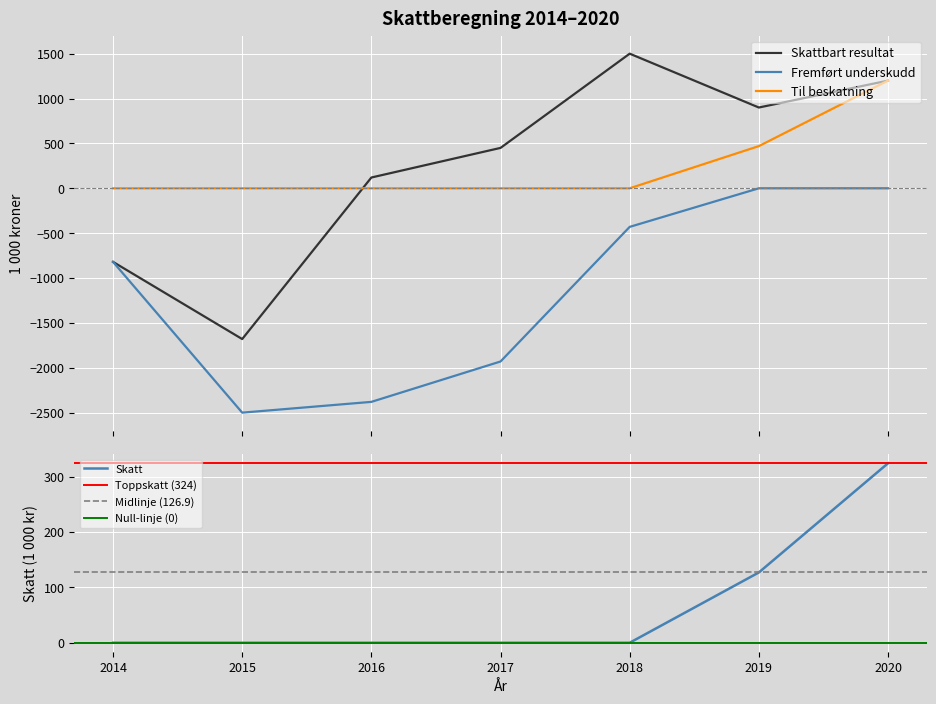

What is the maximum value for Til beskatning?

1200